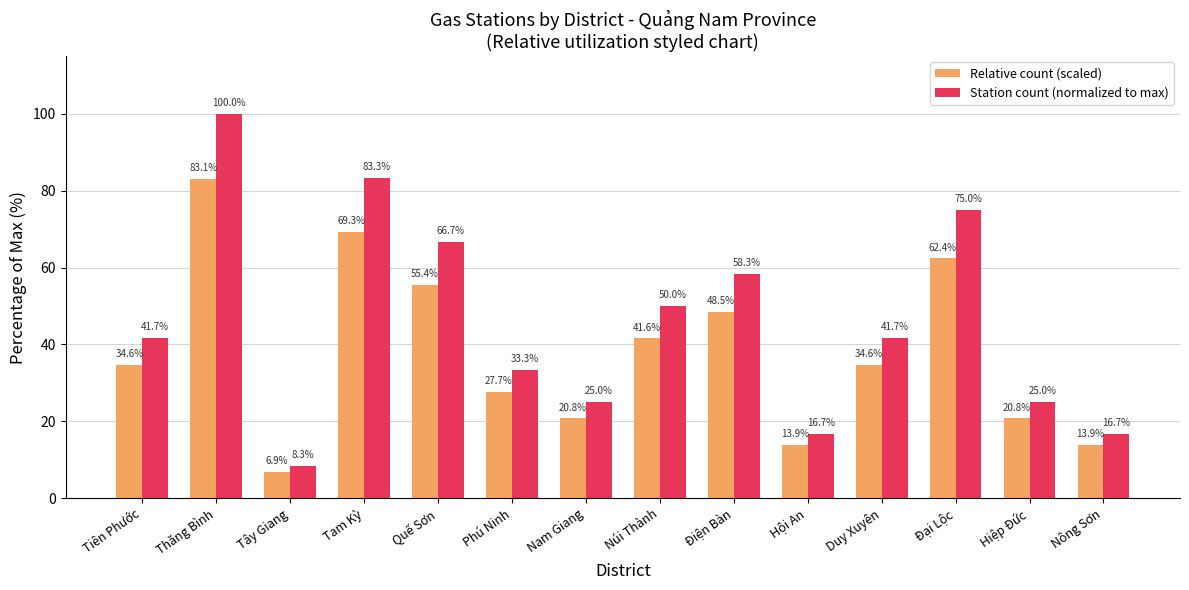

Rank the series by their average value, from highest to lowest.

Station count (normalized to max), Relative count (scaled)